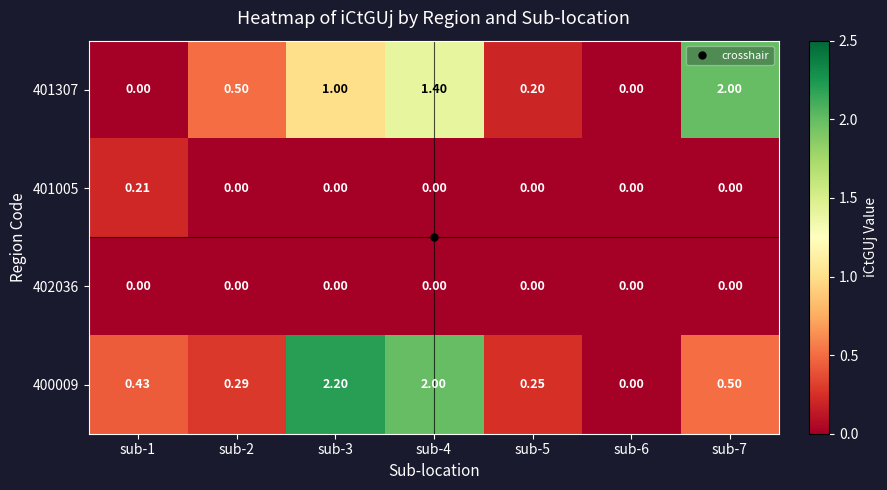

Is the value of 400009 at sub-5 greater than the value of 401005 at sub-2?

Yes